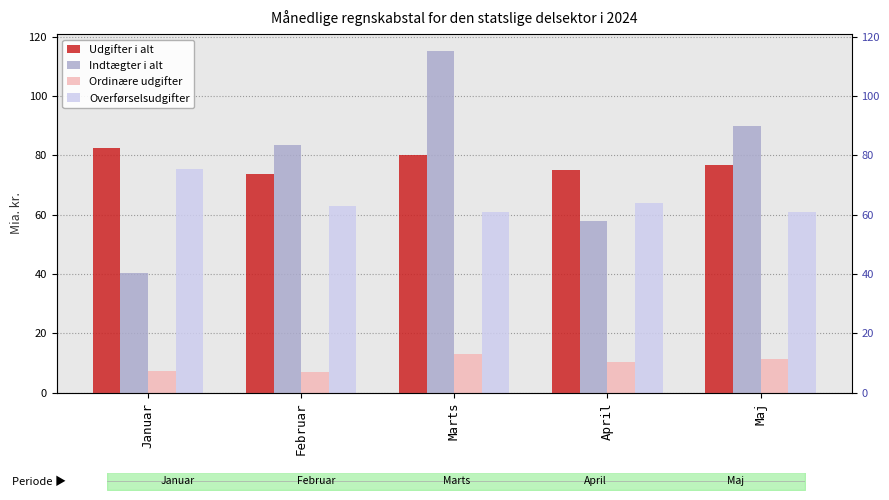

Is it true that Indtægter i alt equals 83.7 at Februar?

True